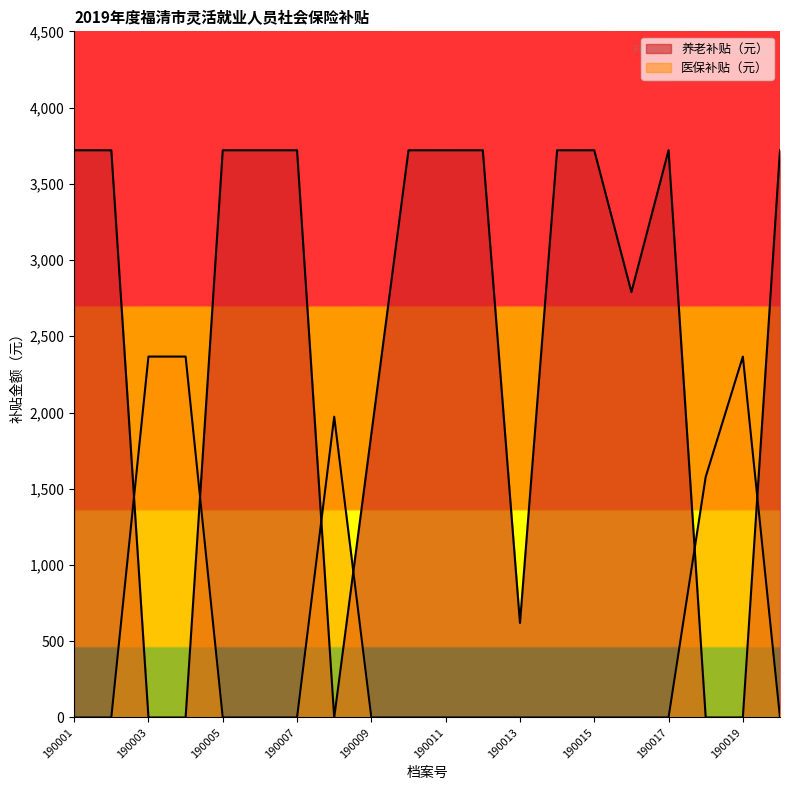

How many data points does each series have?

20